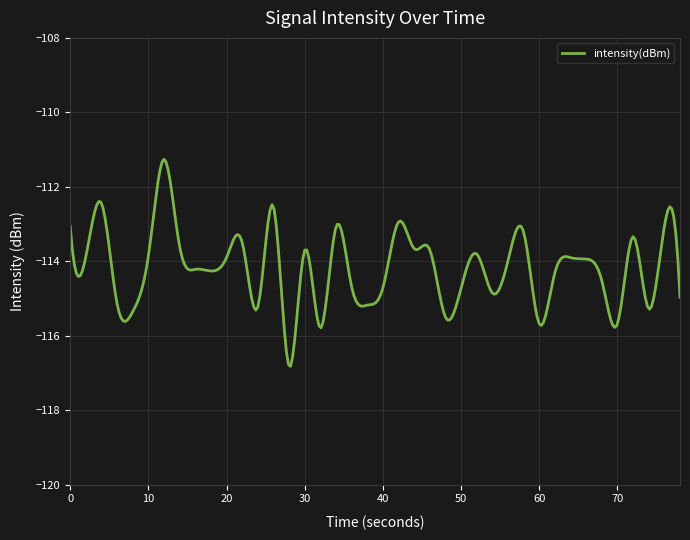

What is the minimum value shown in the chart?

-116.8